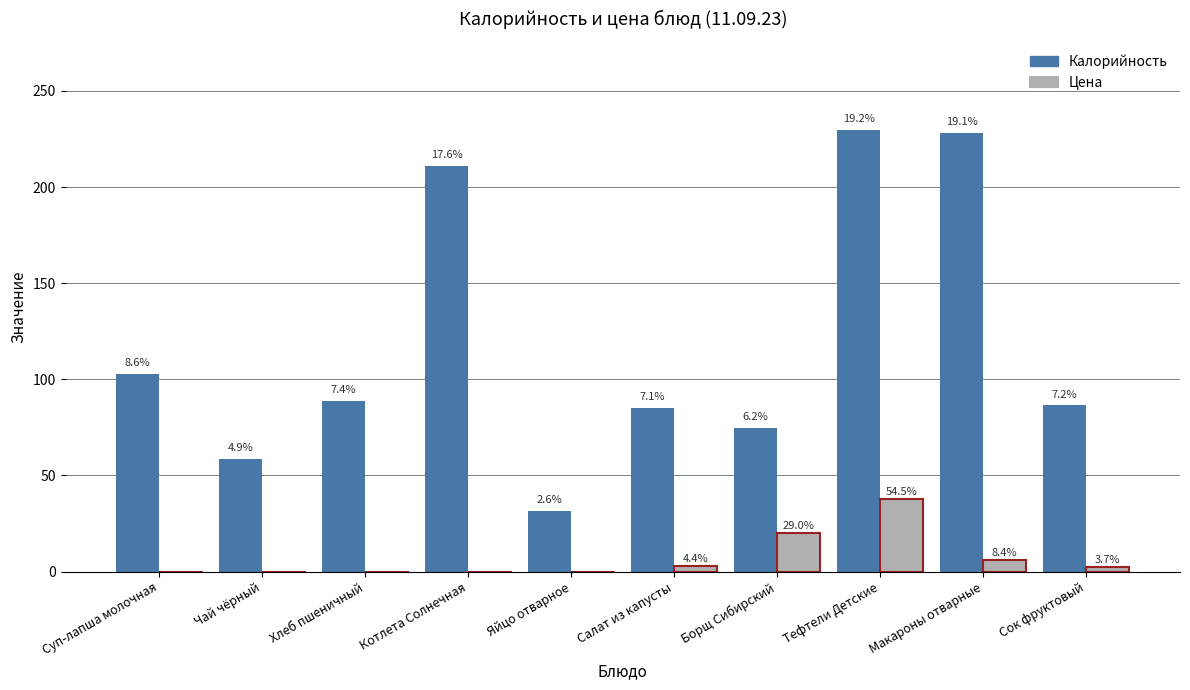

The Цена series shows 0.0 at Яйцо отварное. True or false?

True